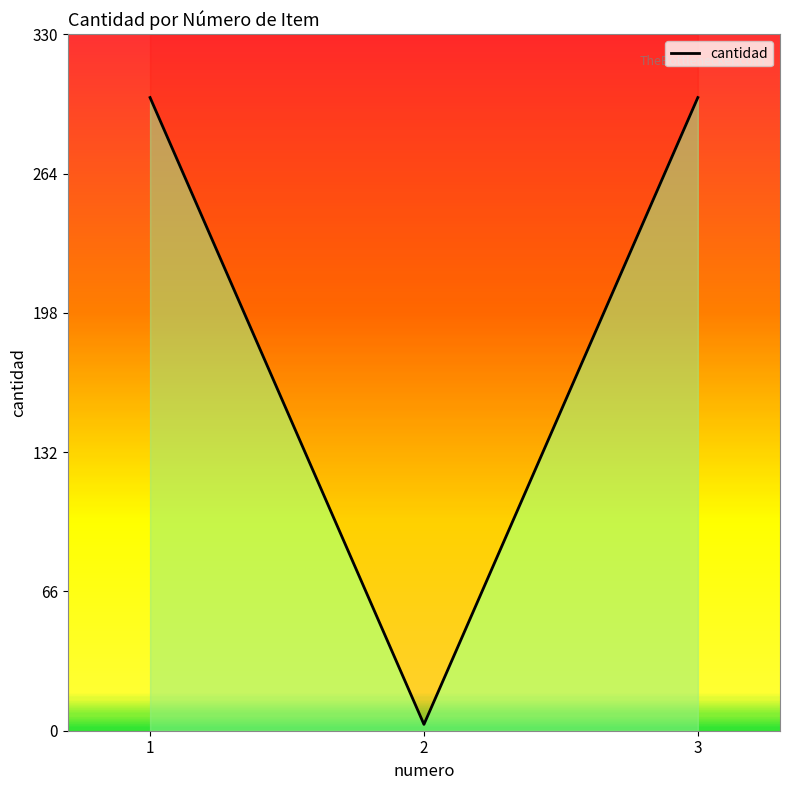

How many data points does each series have?

3